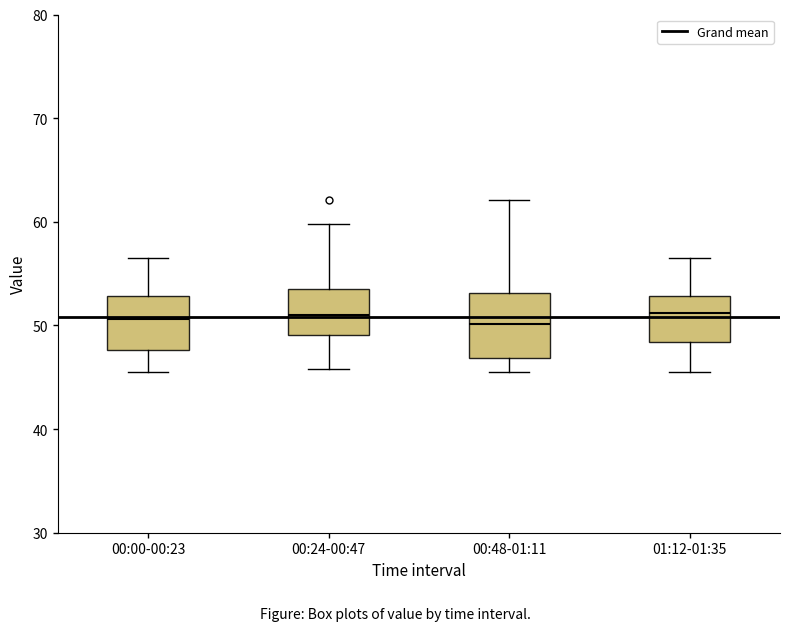

Which box is the tallest, from its lower edge to its upper edge?

00:48-01:11